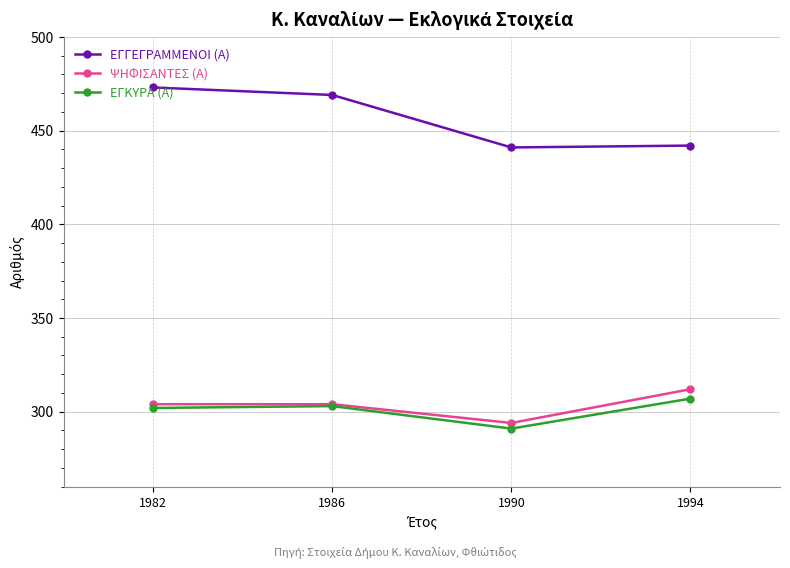

True or false: ΕΓΓΕΓΡΑΜΜΕΝΟΙ (Α) and ΕΓΚΥΡΑ (Α) cross at least once.

False